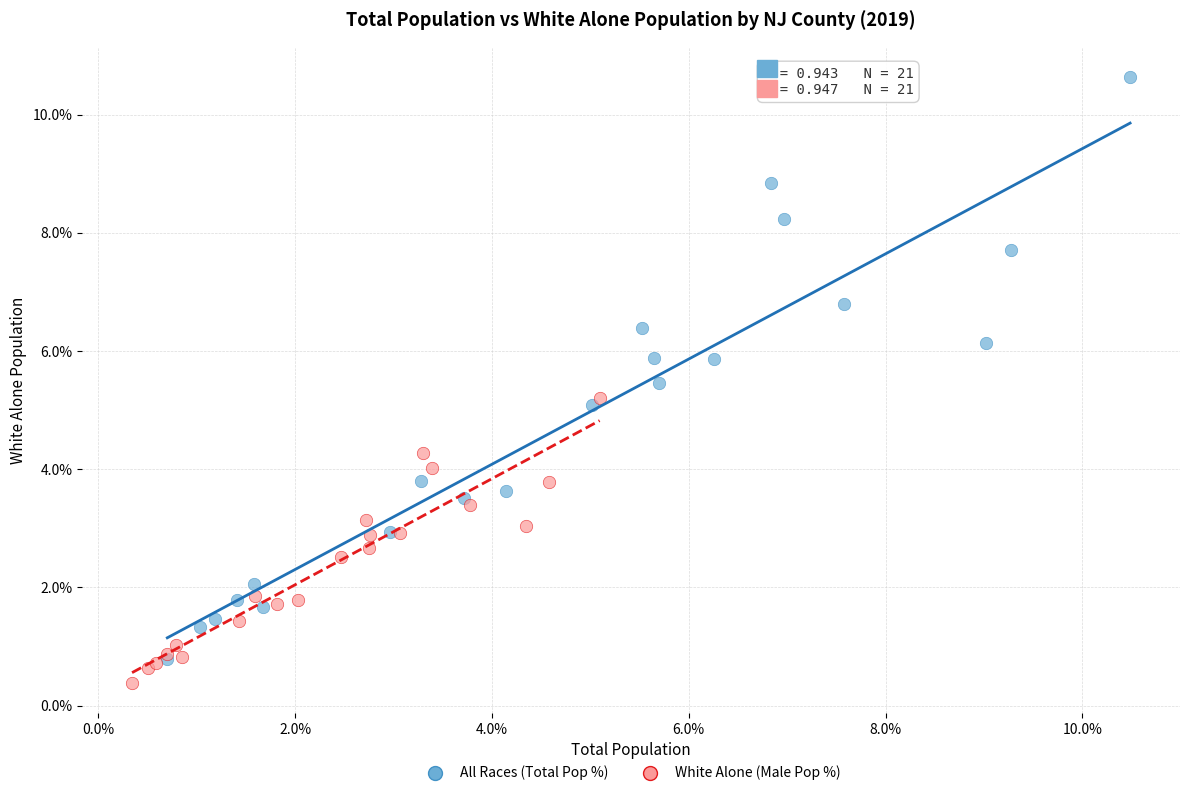

Which series reaches the maximum Y coordinate?

All Races (Total Pop %)